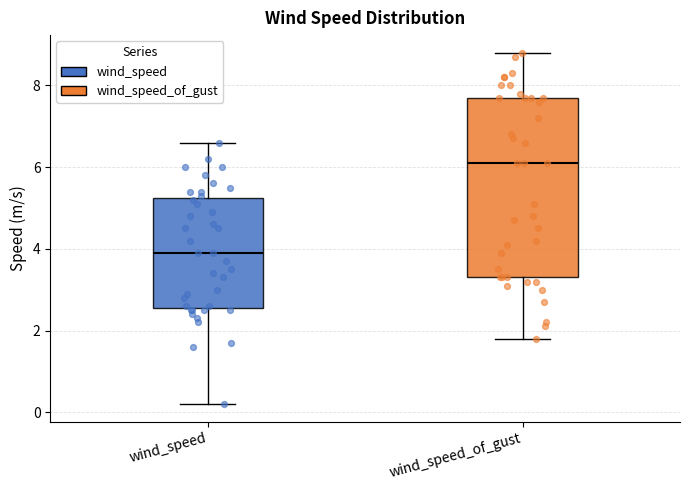

Comparing the boxes themselves (not the whiskers), which one is the tallest?

wind_speed_of_gust